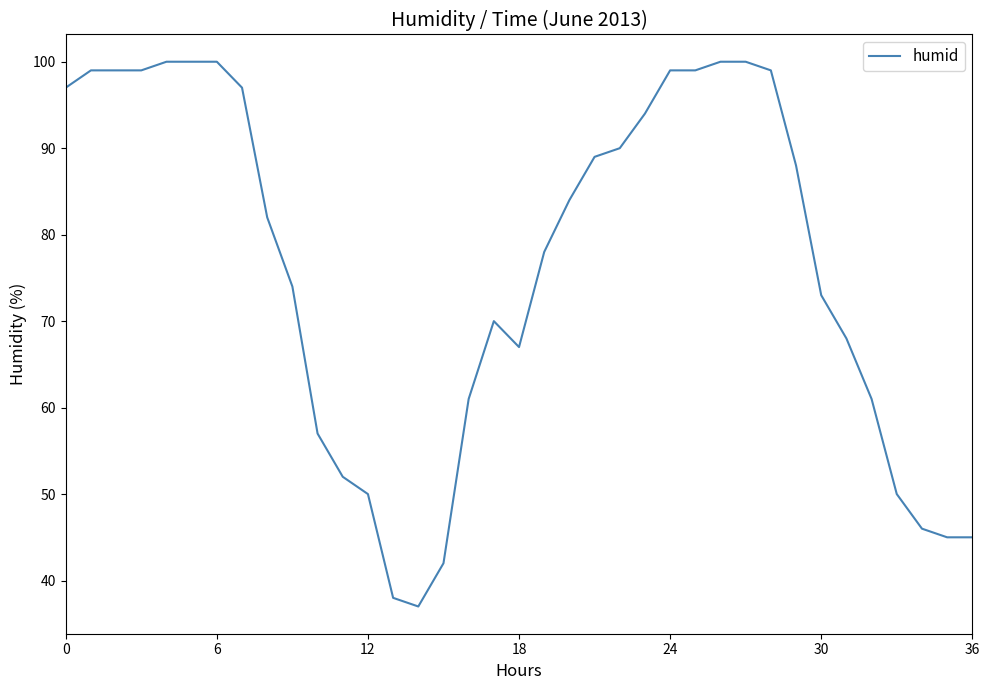

What is the difference between the maximum and minimum values?

63